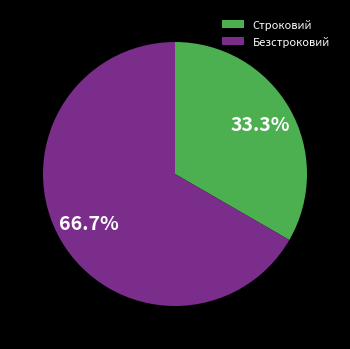

To the nearest percent, what percentage of the pie is Строковий?

33%